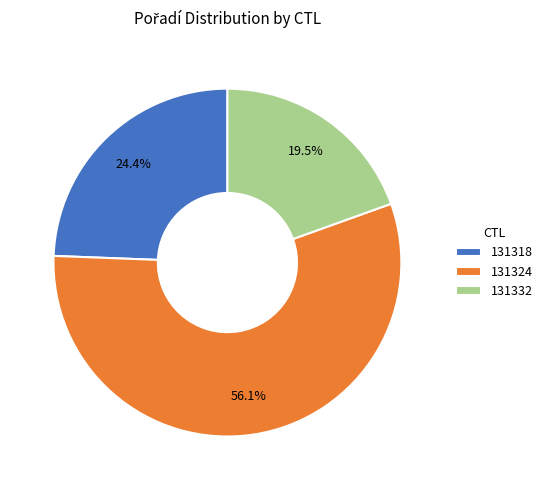

True or false: 131324 accounts for 49% of the total.

False